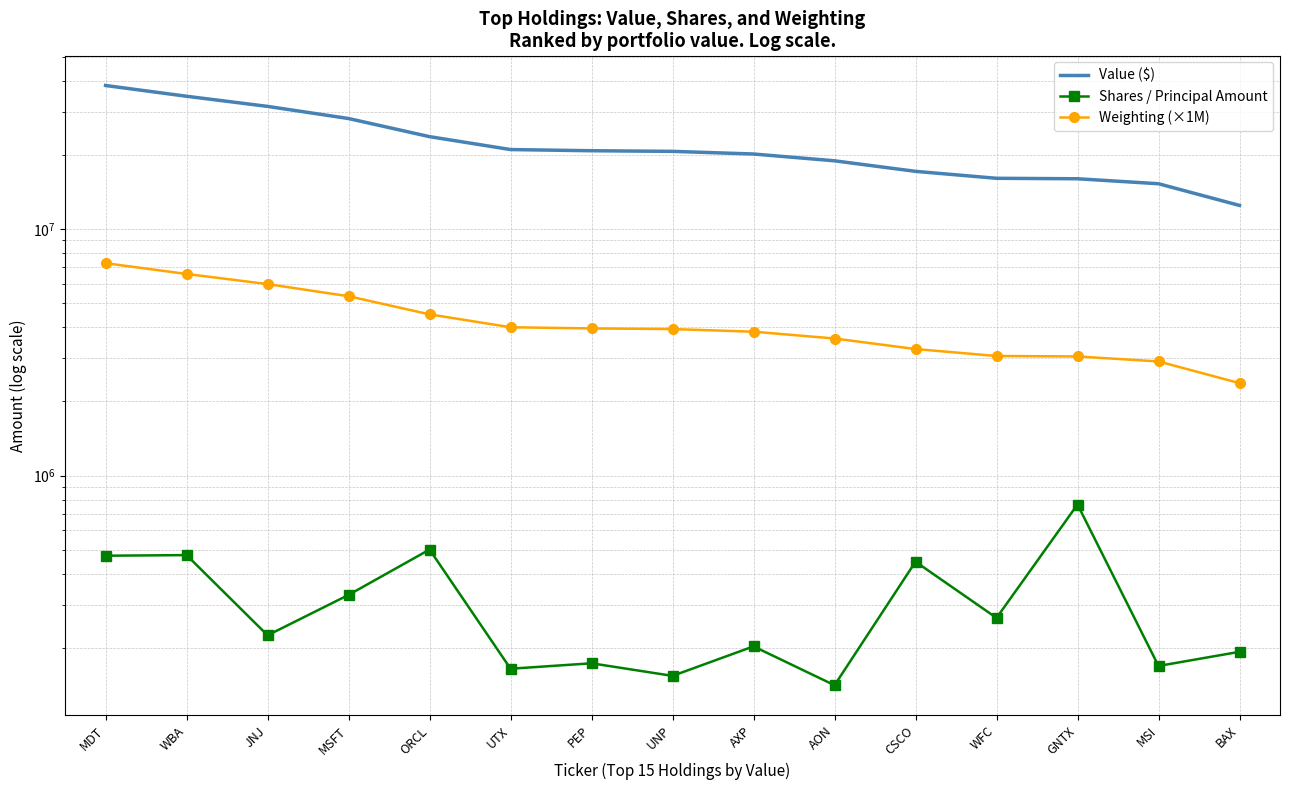

List the series in order of their peak value, highest first.

Value ($), Weighting (×1M), Shares / Principal Amount